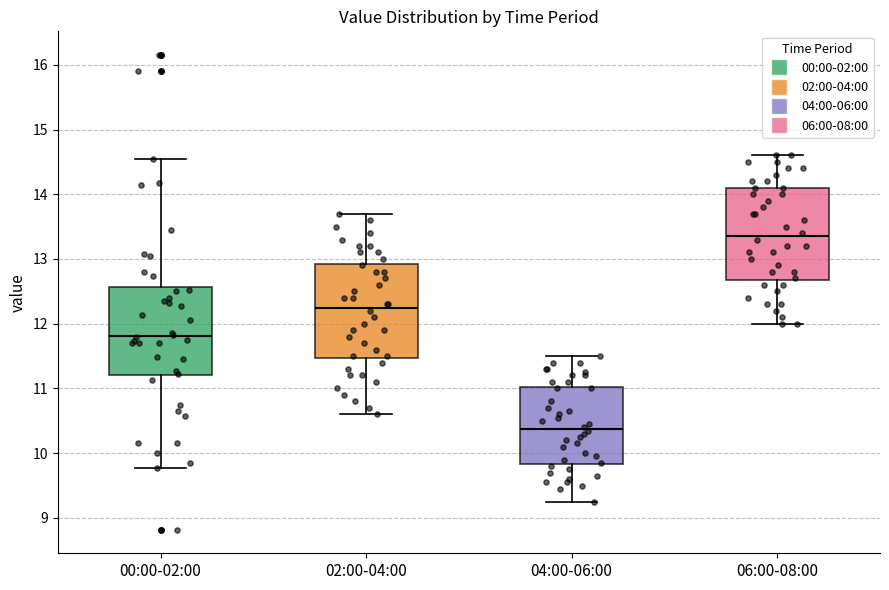

Reading left to right, transcribe this box plot: for each box, give where its median line is, the range the box spans, and where its two whiskers end, as read against the y-axis. The values are not printed on the chart, so give them approximately, as read against the axis.

00:00-02:00: median 11.8, box 11.2 to 12.6, whiskers 9.8 to 14.6
02:00-04:00: median 12.3, box 11.5 to 12.9, whiskers 10.6 to 13.7
04:00-06:00: median 10.4, box 9.8 to 11.0, whiskers 9.3 to 11.5
06:00-08:00: median 13.4, box 12.7 to 14.1, whiskers 12.0 to 14.6